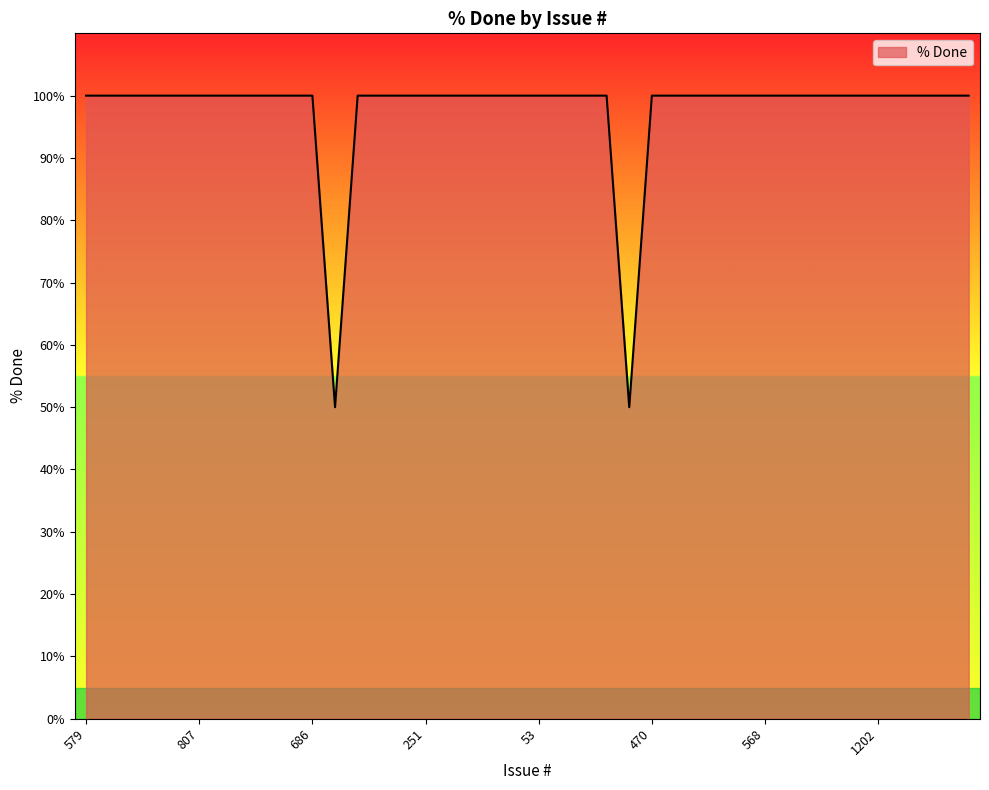

What is the difference between the maximum and minimum values?

50